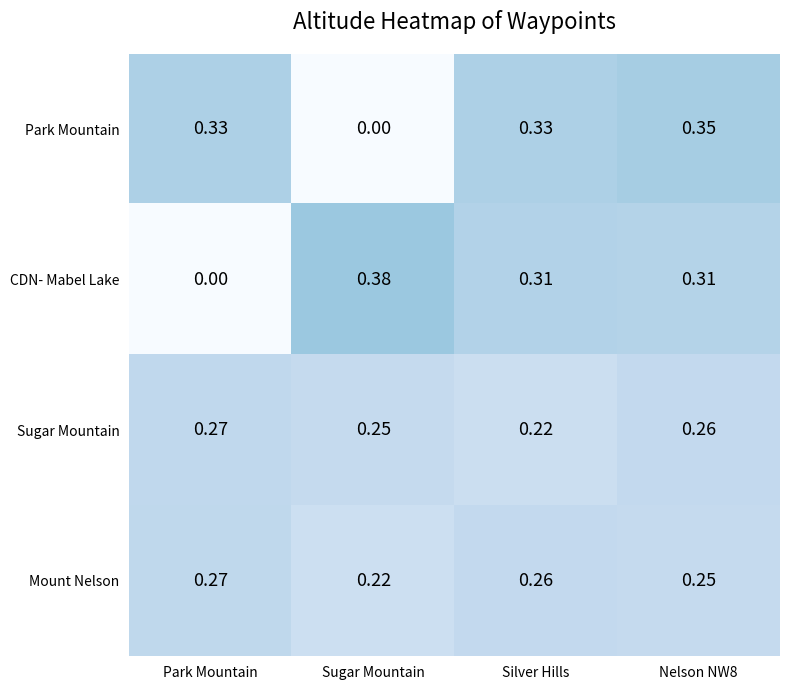

At which label does Mount Nelson reach its peak?

Park Mountain